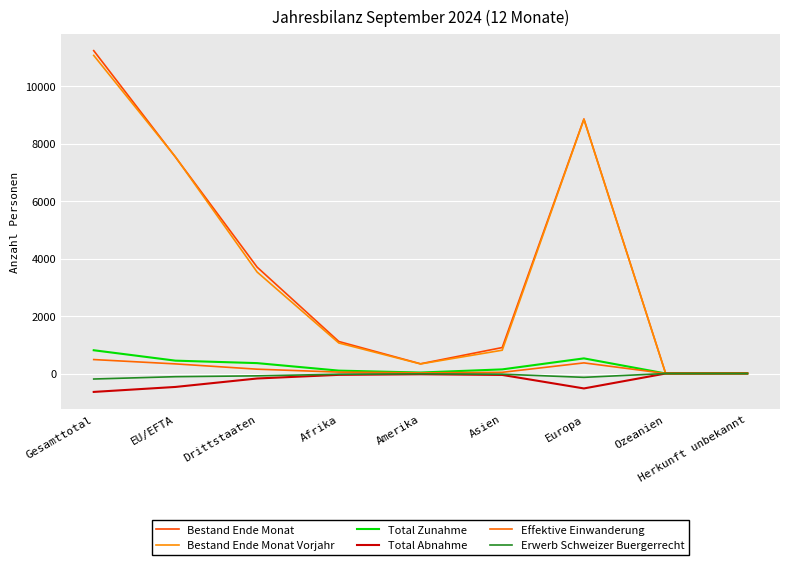

How many lines are shown in the chart?

6